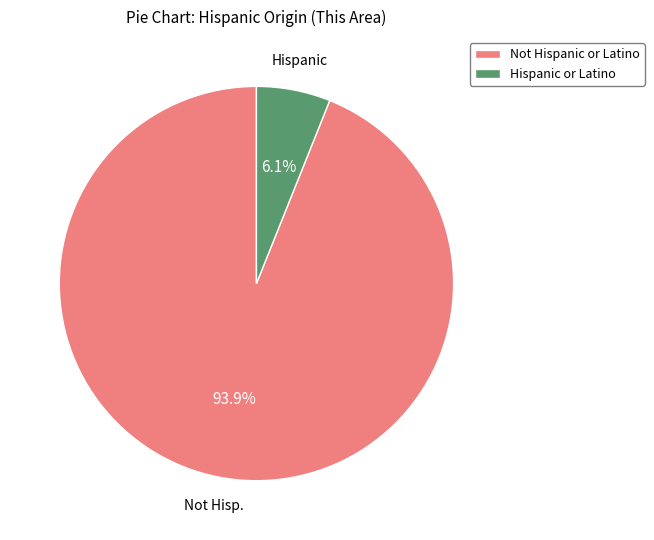

What percentage is the Hispanic or Latino slice, to the nearest percent?

6%